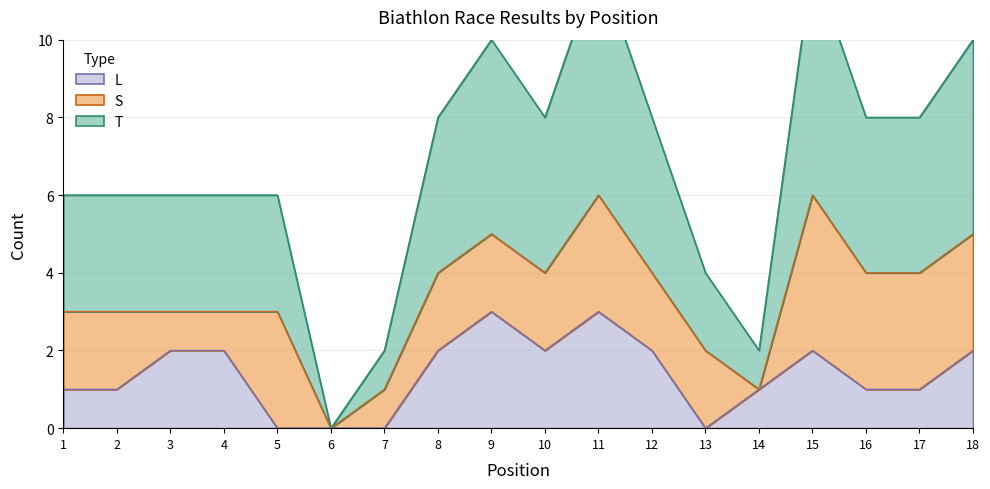

Where does the T series first go above 4?

9